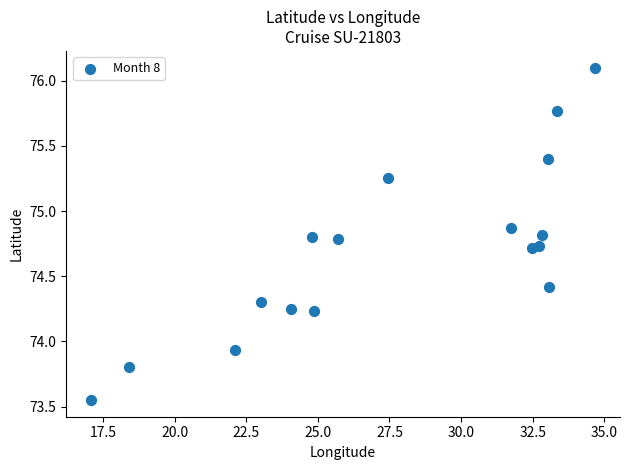

What is the range of X values (max minus min)?

17.6